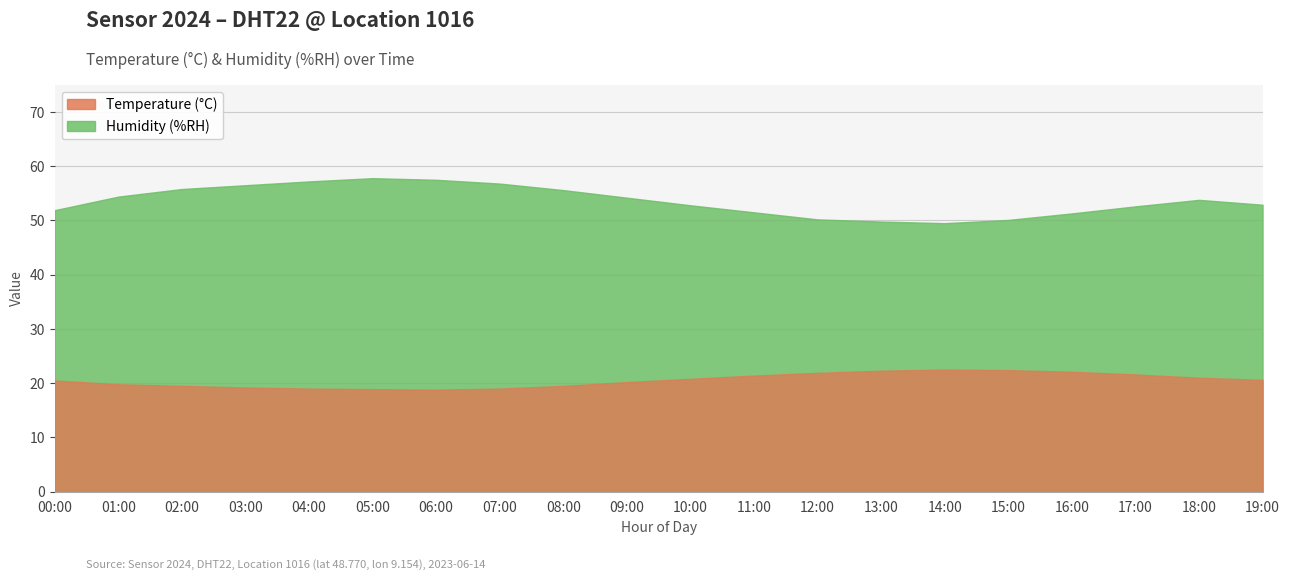

What is the smallest value displayed?

18.8